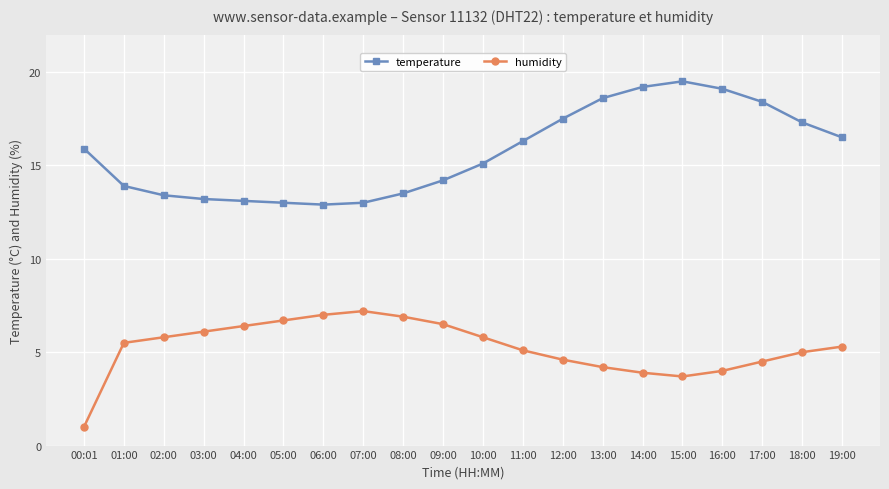

True or false: humidity and temperature cross at least once.

False